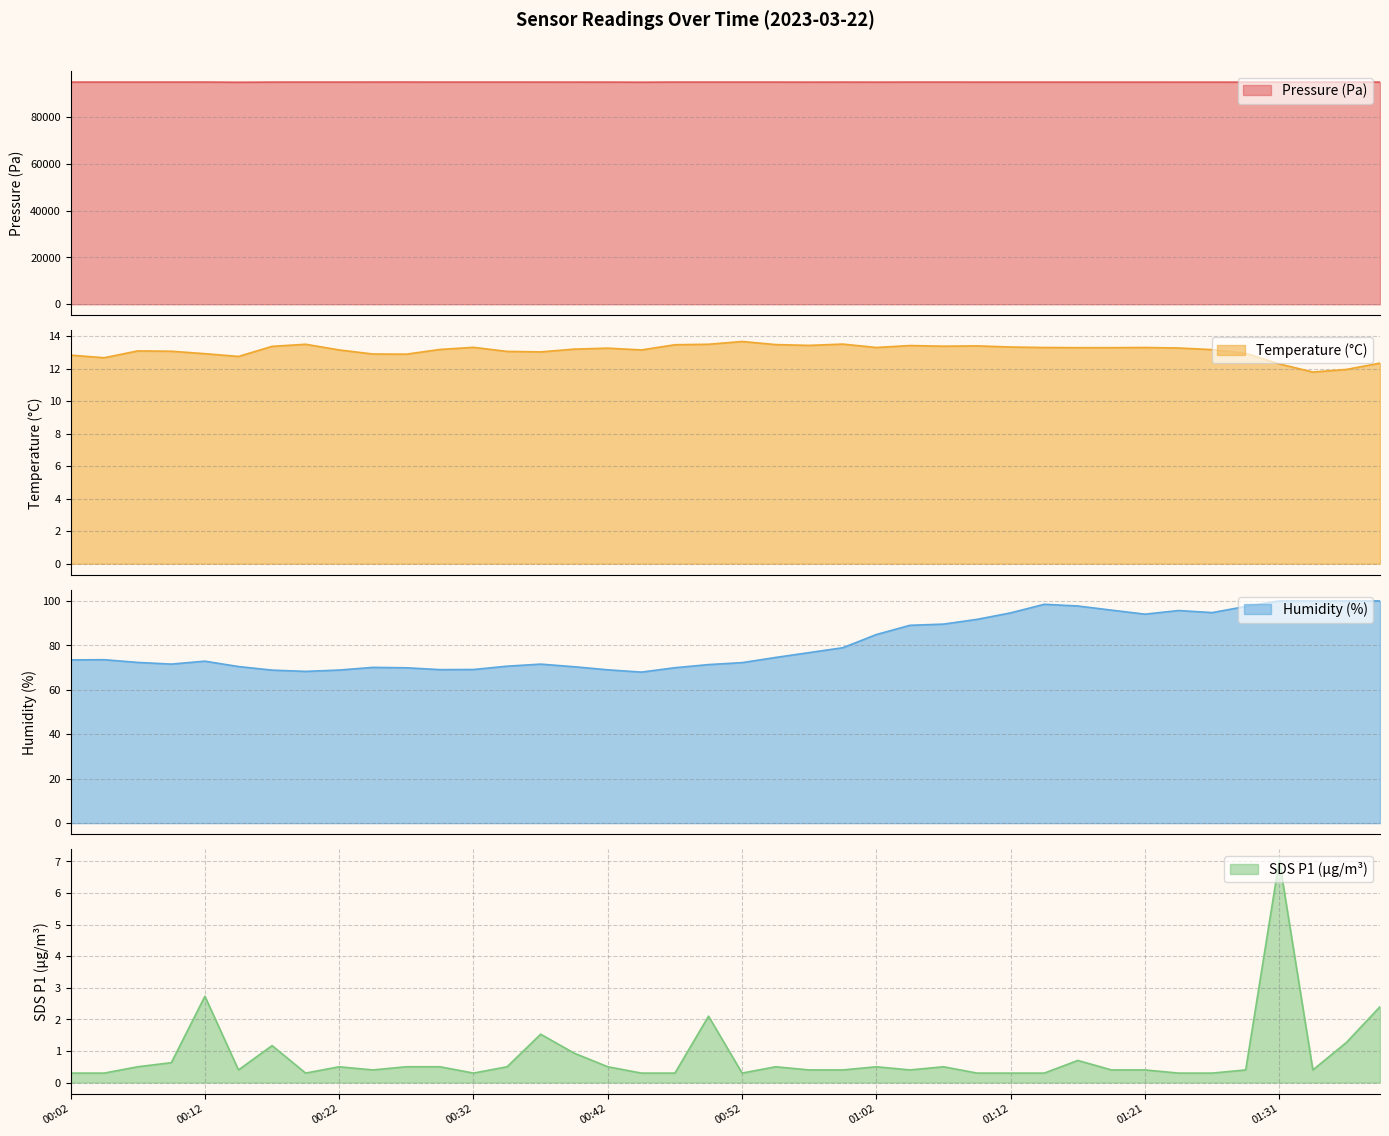

What is the average value of the BME280_humidity series?

80.9